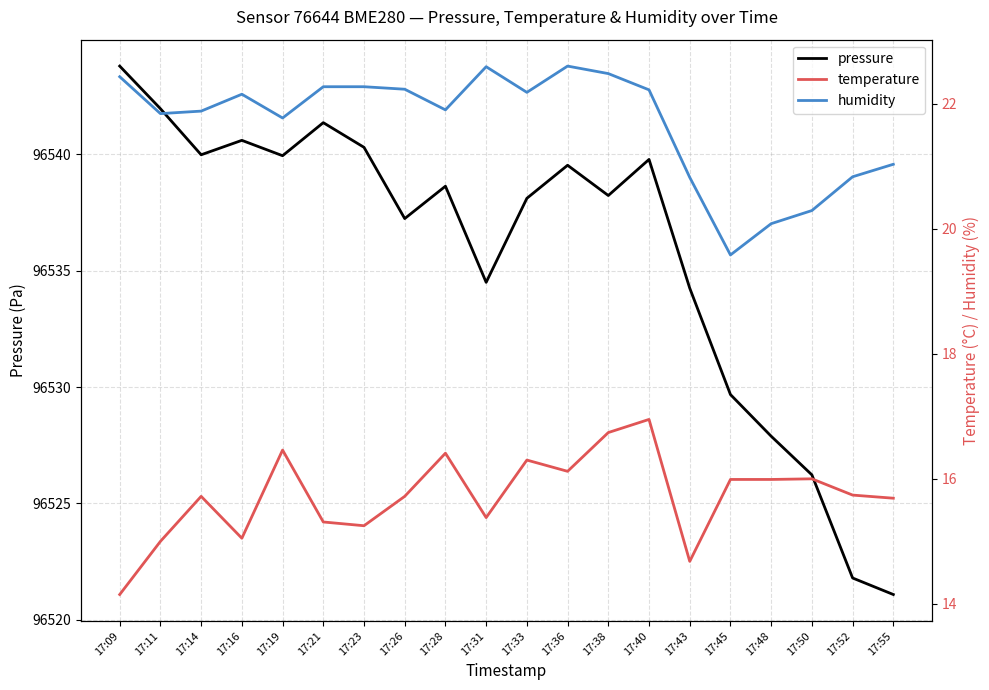

What is the total value across all series at 17:09?

96580.4